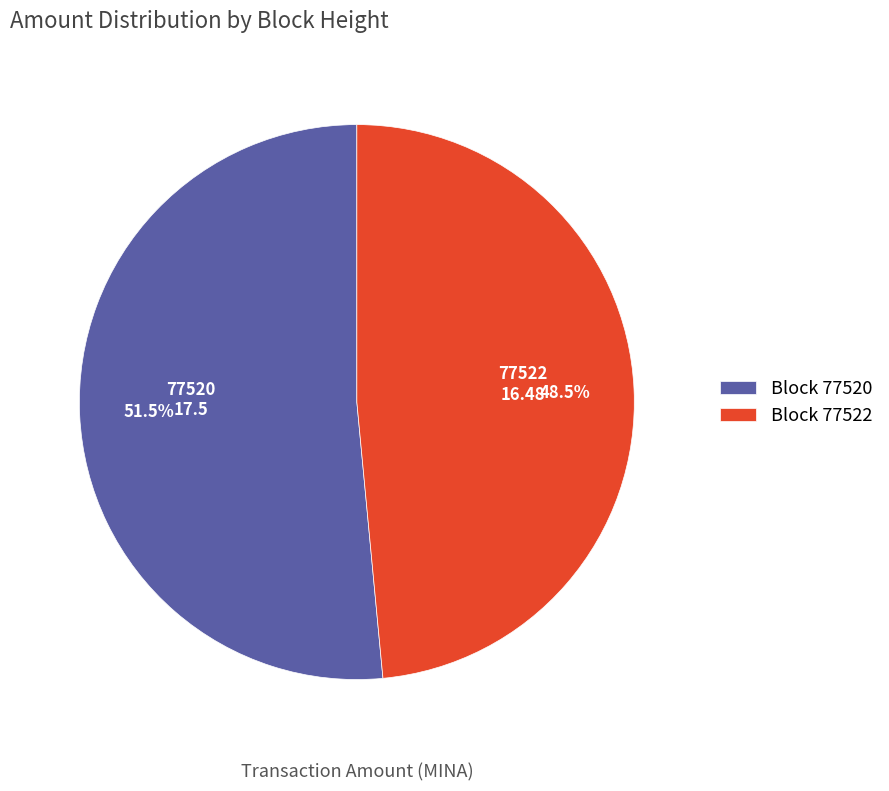

To the nearest percent, what is the average slice percentage?

50%